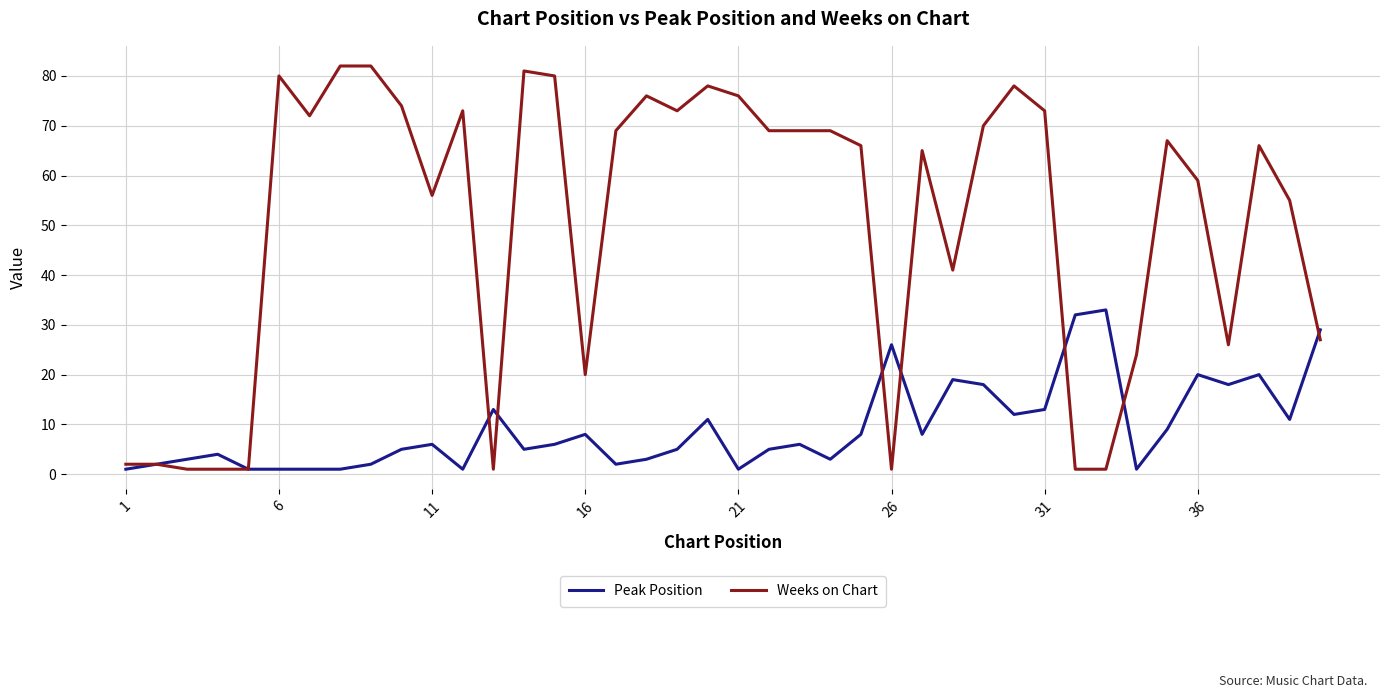

After their last crossing, which series has the higher values: Weeks on Chart or Peak Position?

Peak Position